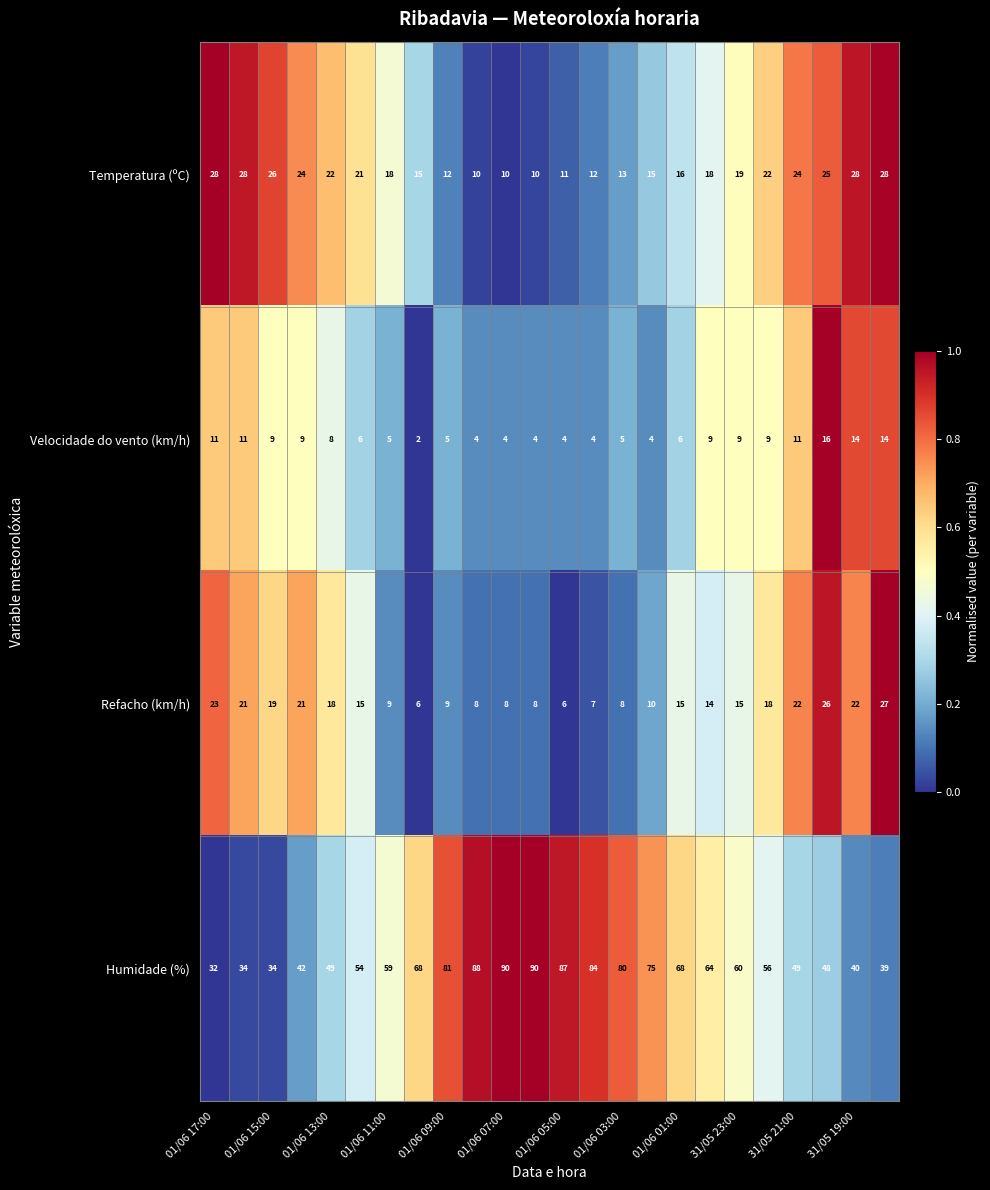

List the series in order of their peak value, lowest first.

Velocidade do vento (km/h), Refacho (km/h), Temperatura (ºC), Humidade (%)